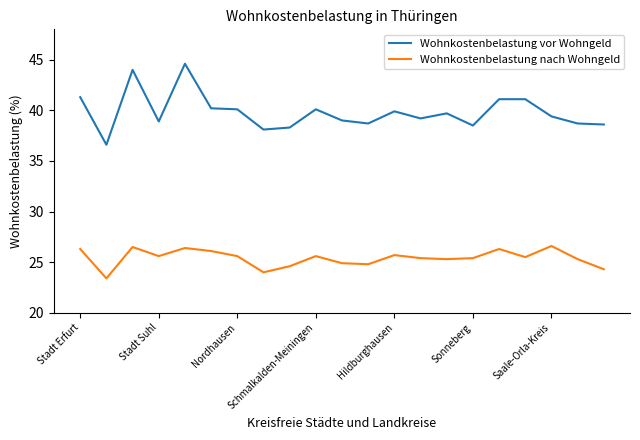

How many lines are shown in the chart?

2